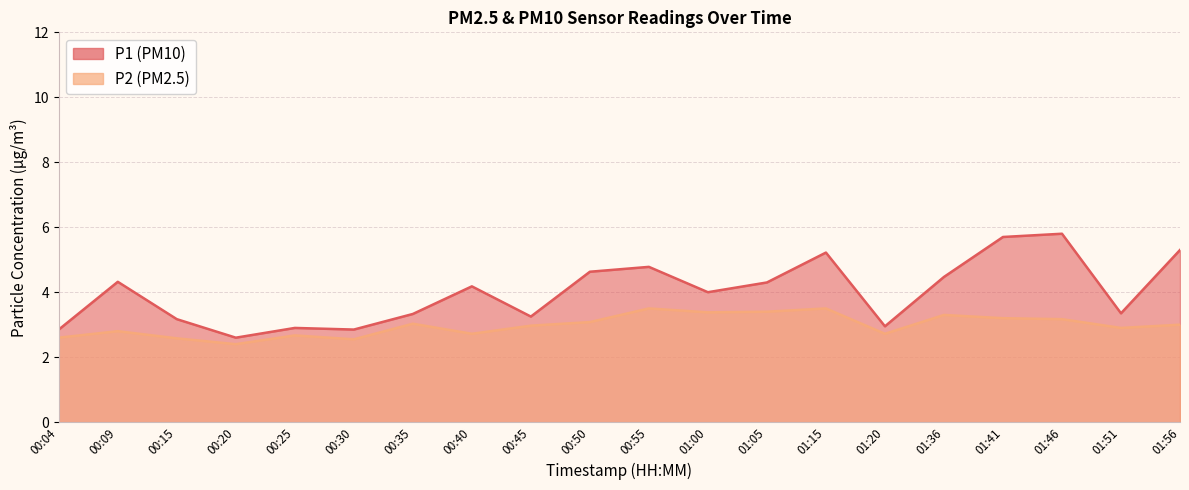

Reading right to left, extract all data points from this chart.

P1: 01:56=5.3	01:51=3.4	01:46=5.8	01:41=5.7	01:36=4.5	01:20=3.0	01:15=5.2	01:05=4.3	01:00=4.0	00:55=4.8	00:50=4.6	00:45=3.2	00:40=4.2	00:35=3.3	00:30=2.9	00:25=2.9	00:20=2.6	00:15=3.2	00:09=4.3	00:04=2.9
P2: 01:56=3.0	01:51=2.9	01:46=3.2	01:41=3.2	01:36=3.3	01:20=2.7	01:15=3.5	01:05=3.4	01:00=3.4	00:55=3.5	00:50=3.1	00:45=3.0	00:40=2.7	00:35=3.0	00:30=2.5	00:25=2.7	00:20=2.4	00:15=2.6	00:09=2.8	00:04=2.6